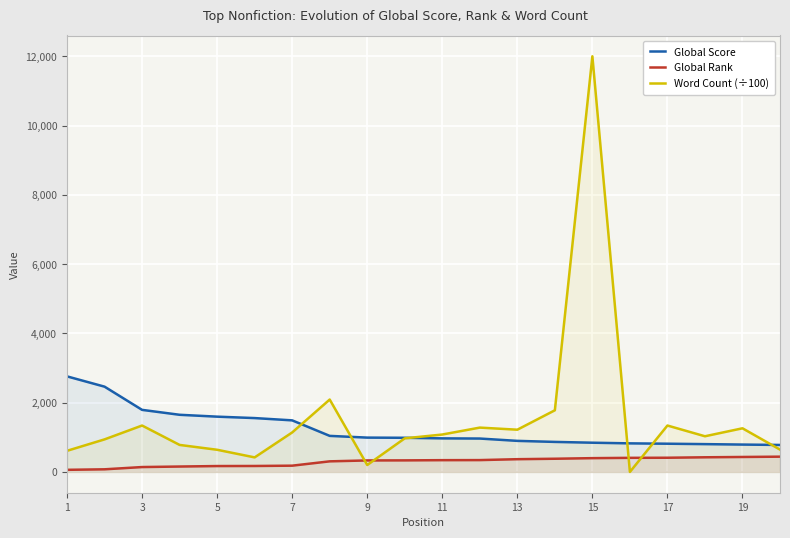

What is the difference between the Global Score values at 11 and 15?

125.0